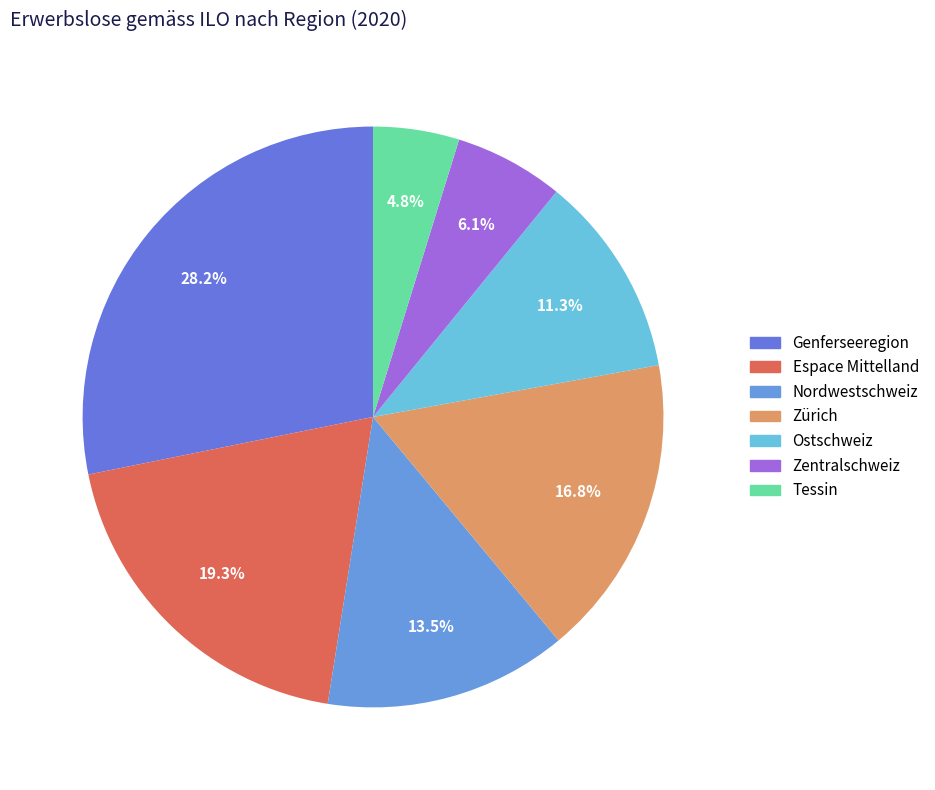

Count the number of slices in the pie.

7